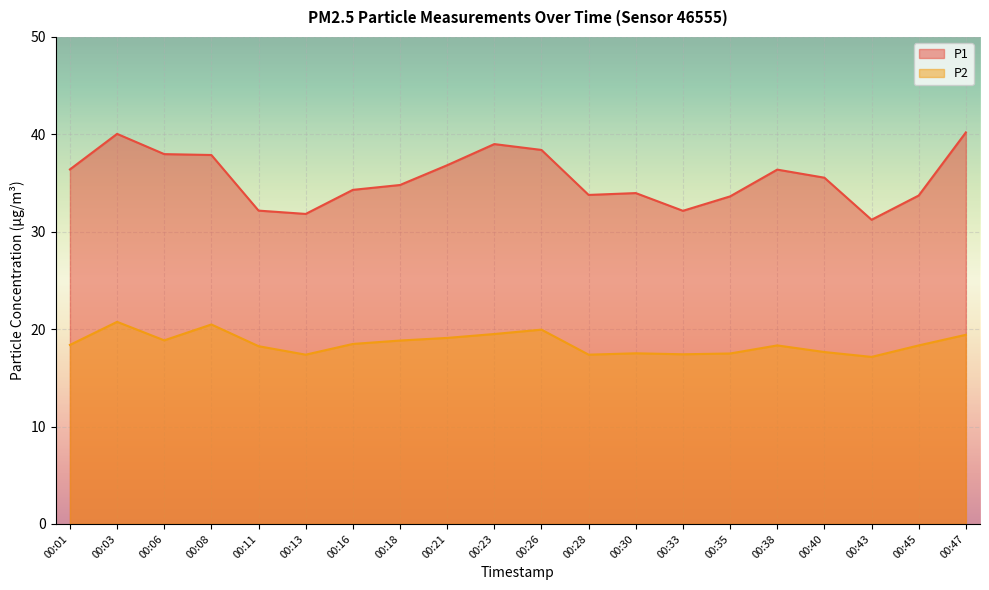

What is the minimum value for P1?

31.2